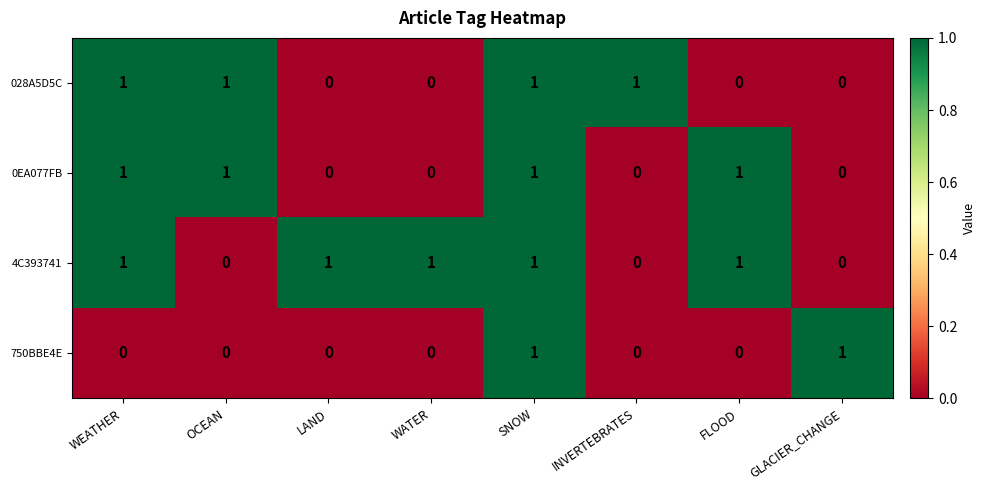

At how many categories does at least one series exceed 0?

8